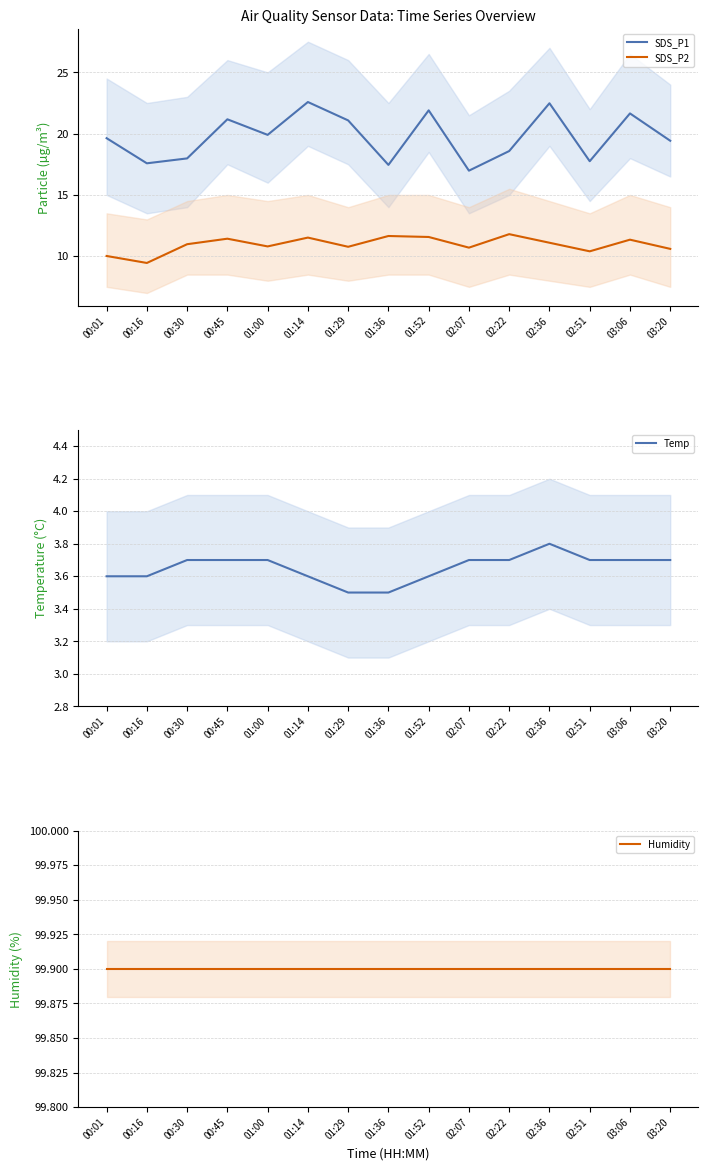

What is the average value of the Humidity series?

99.9